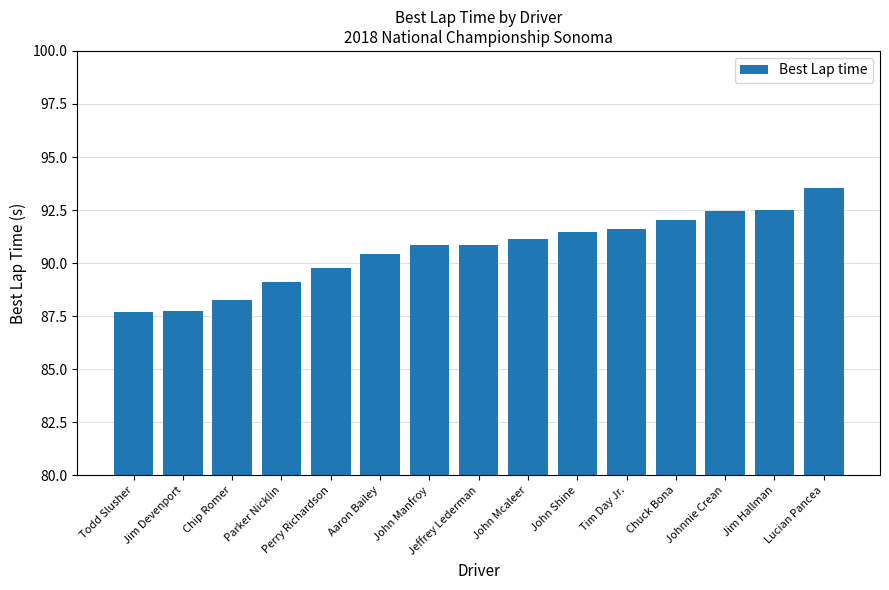

What is the average value?

90.6